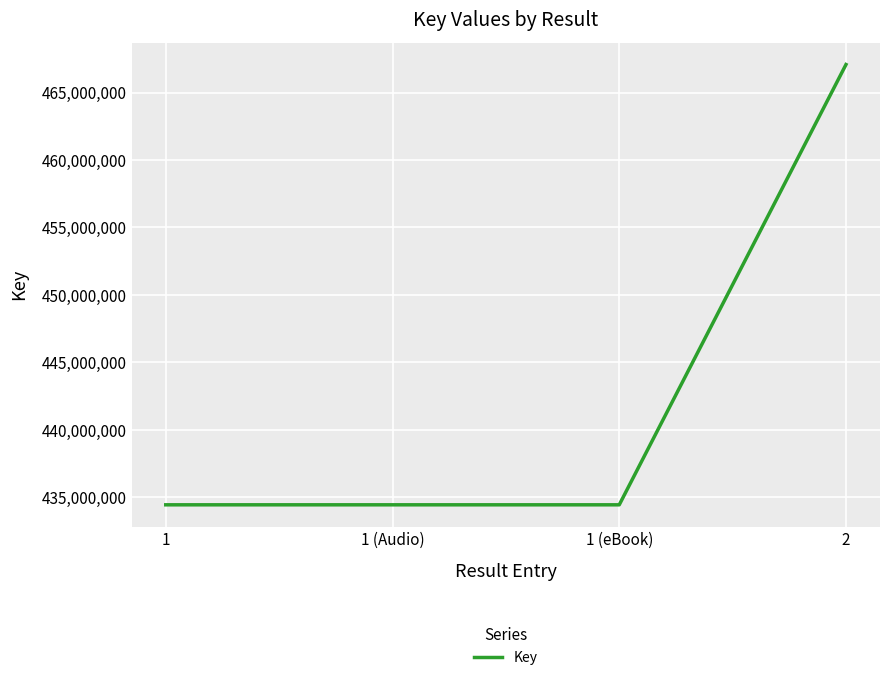

How many lines are shown in the chart?

1